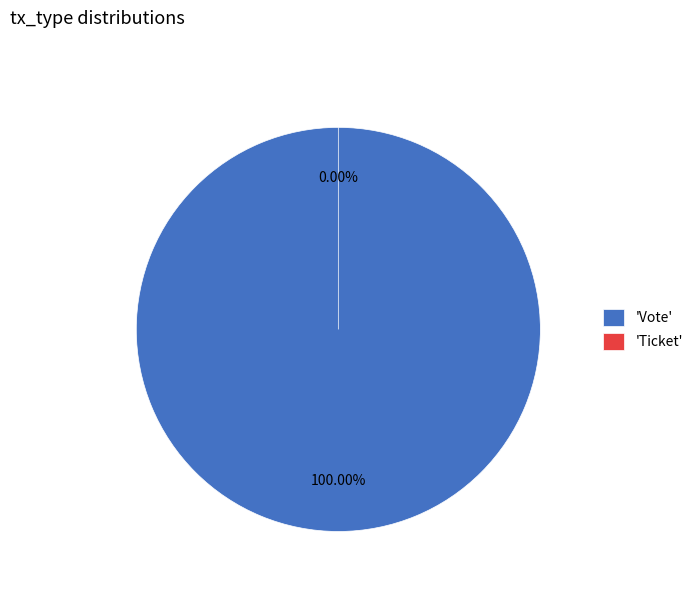

How many slices are in this pie chart?

2